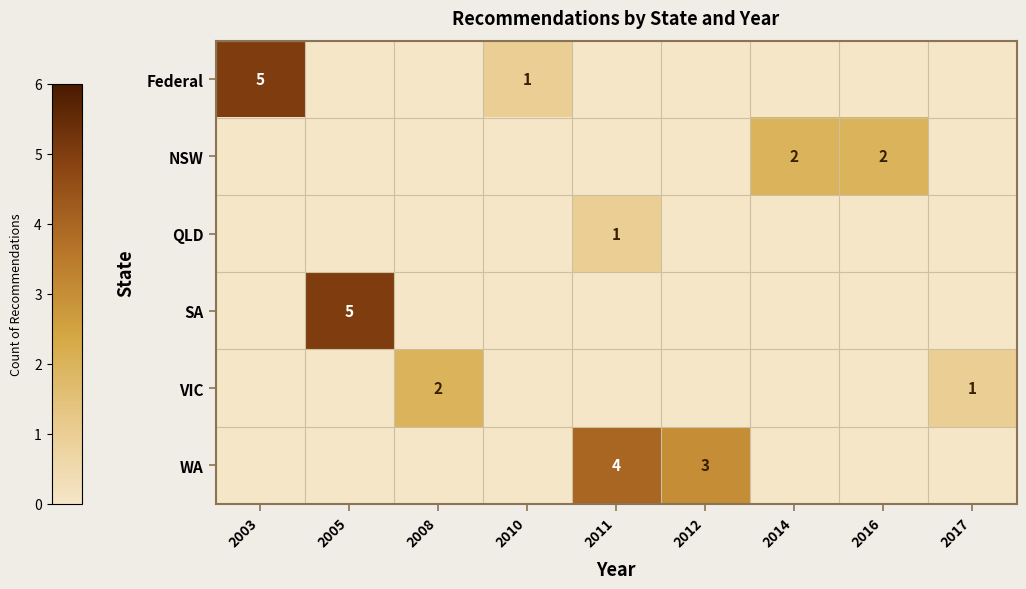

Is the value of VIC at 2017 greater than the value of NSW at 2014?

No